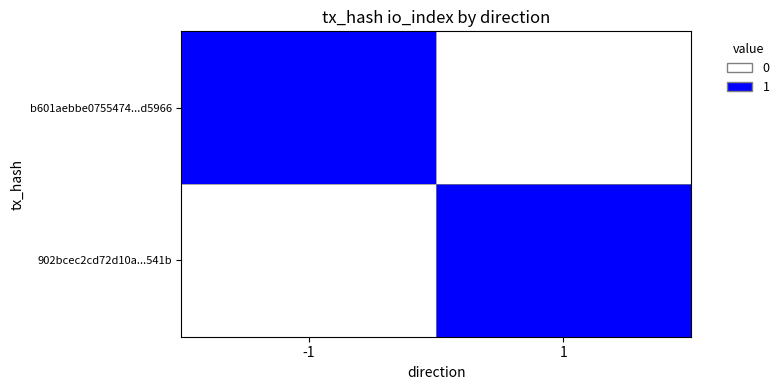

How many data points does each series have?

2